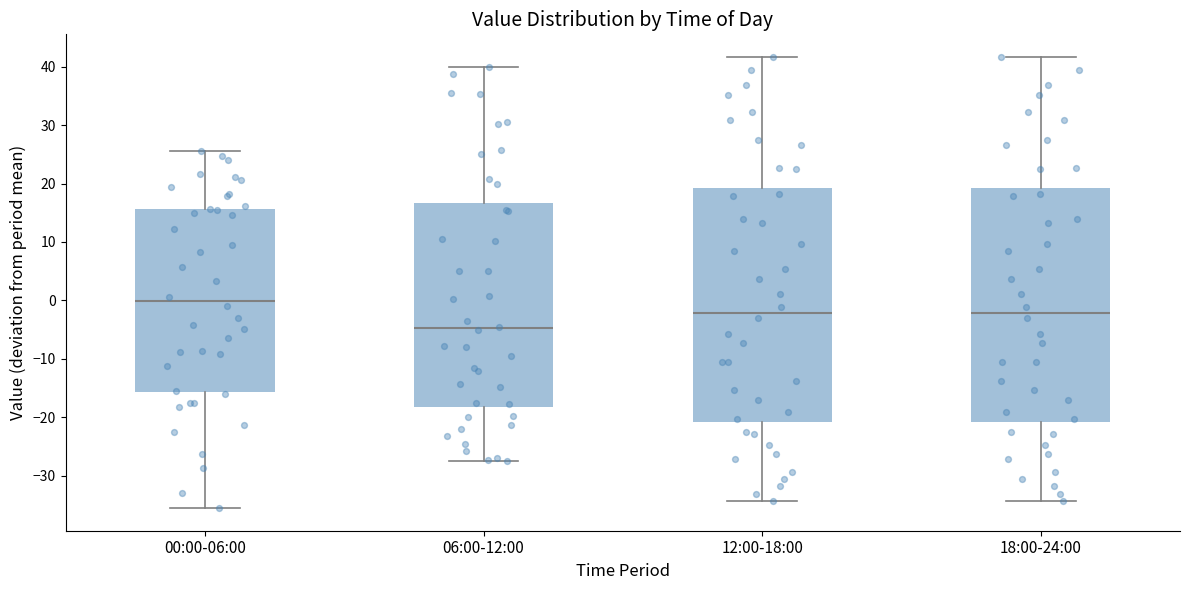

Reading left to right, read every box against the y-axis: the position of its median line, the range the box covers, and the ends of its whiskers. The values are not printed on the chart, so give them approximately, as read against the axis.

00:00-06:00: median 0, box -16 to 16, whiskers -36 to 26
06:00-12:00: median -5, box -18 to 17, whiskers -28 to 40
12:00-18:00: median -2, box -21 to 19, whiskers -34 to 42
18:00-24:00: median -2, box -21 to 19, whiskers -34 to 42